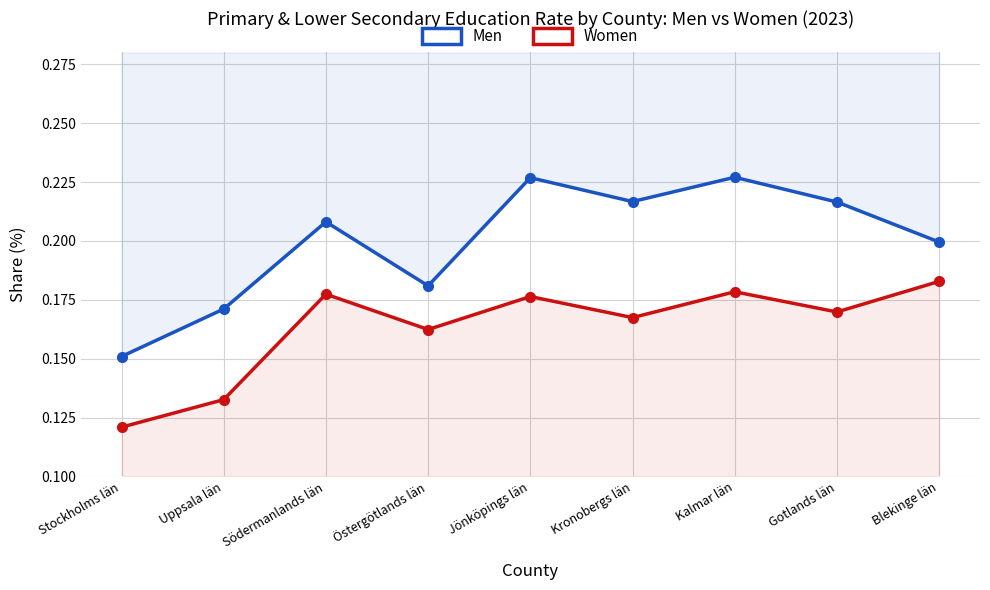

What is the maximum value shown in the chart?

0.2